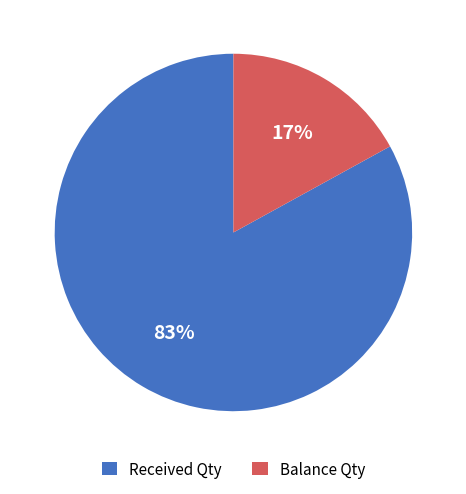

Is there a majority slice in this chart?

Yes